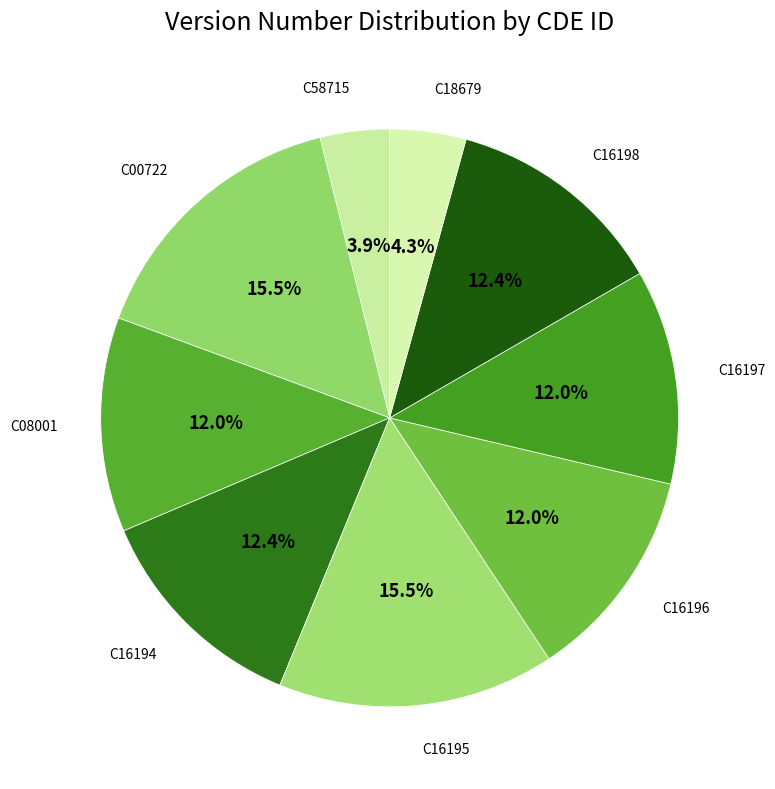

Count the number of slices in the pie.

9